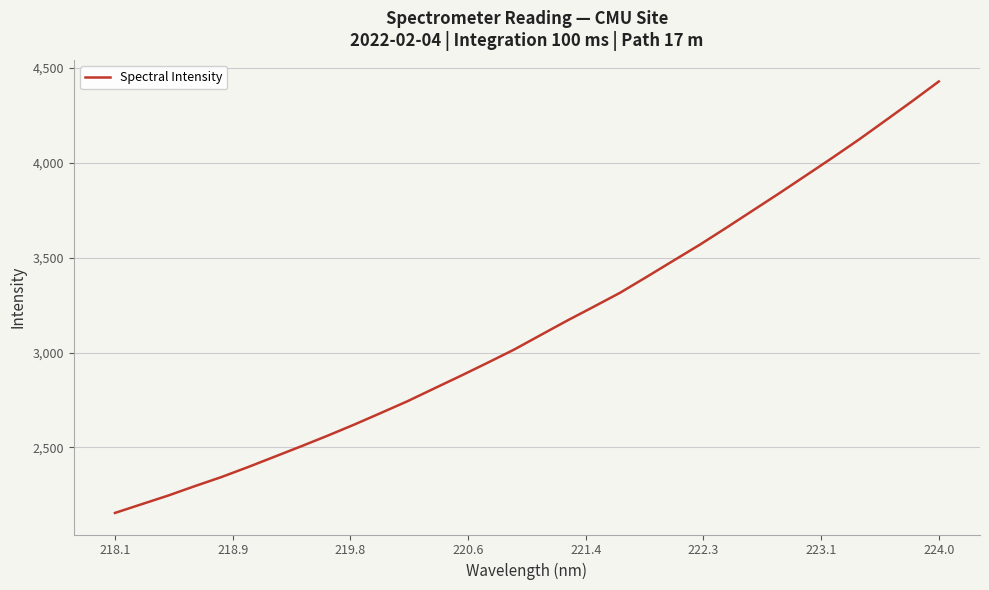

What is the maximum value shown in the chart?

4429.5